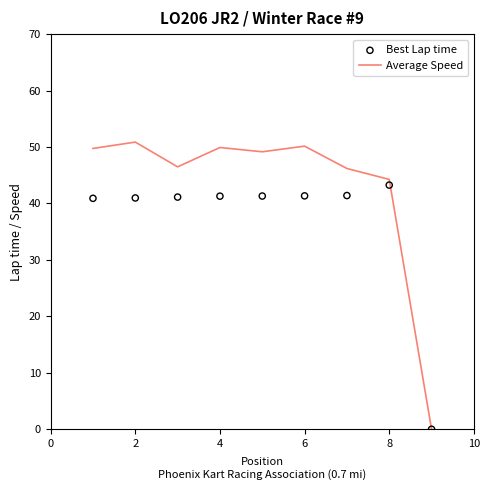

At how many categories does at least one series exceed 28?

8